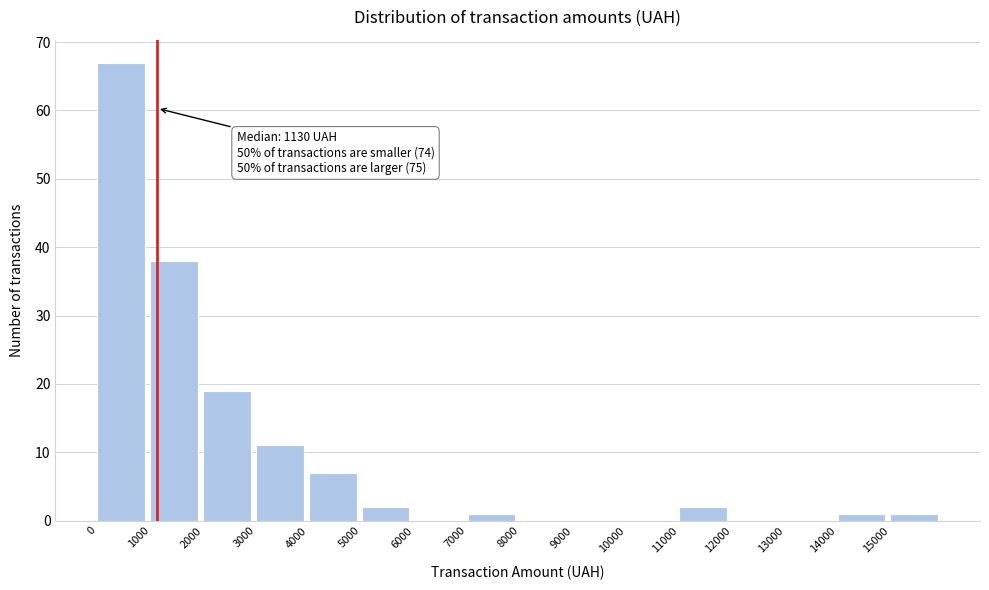

Which range on the x-axis has the tallest bar?

0 to 1000